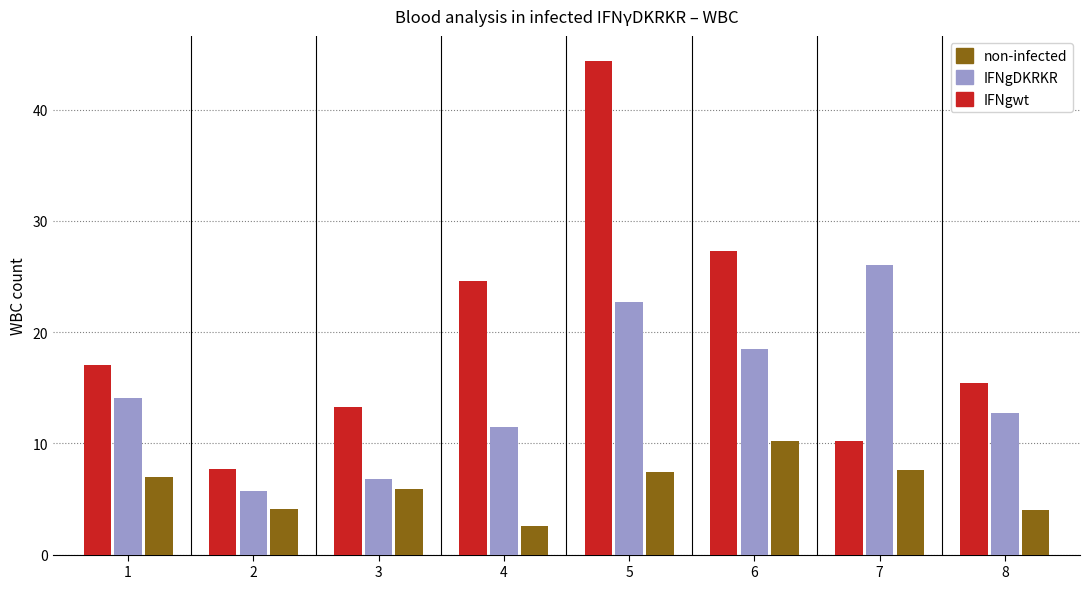

What is the spread (max minus min) of values at 1?

10.0